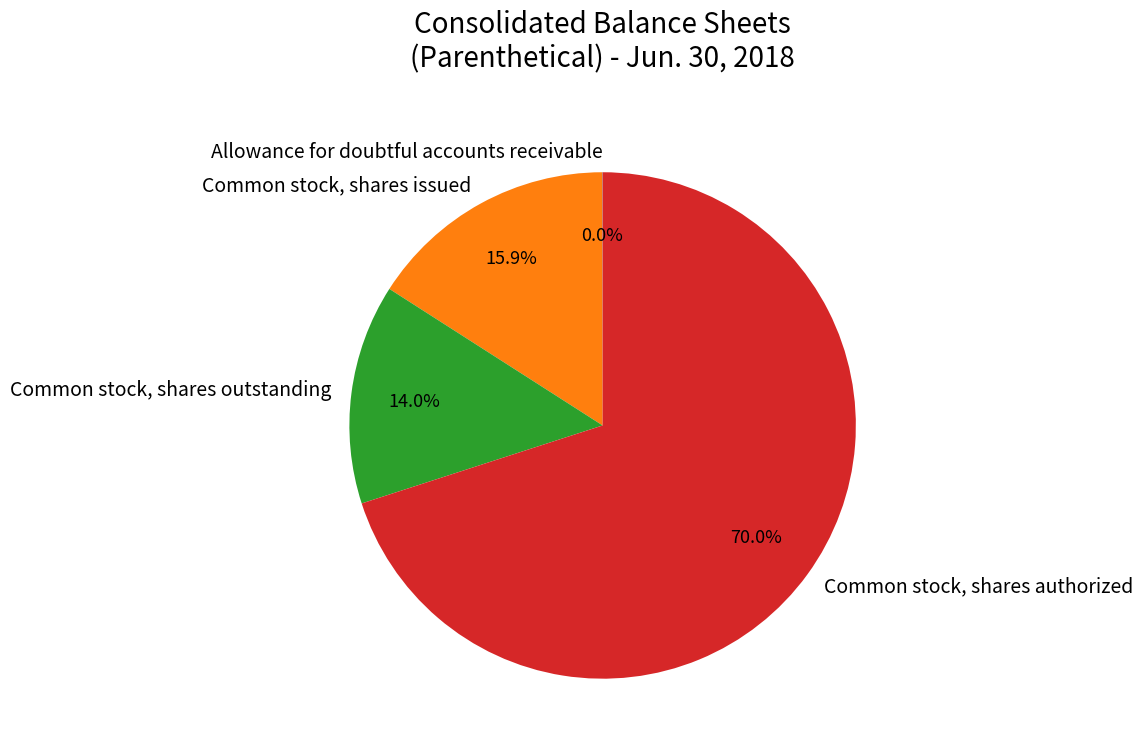

To the nearest percent, what percentage of the pie is Common stock, shares issued?

16%